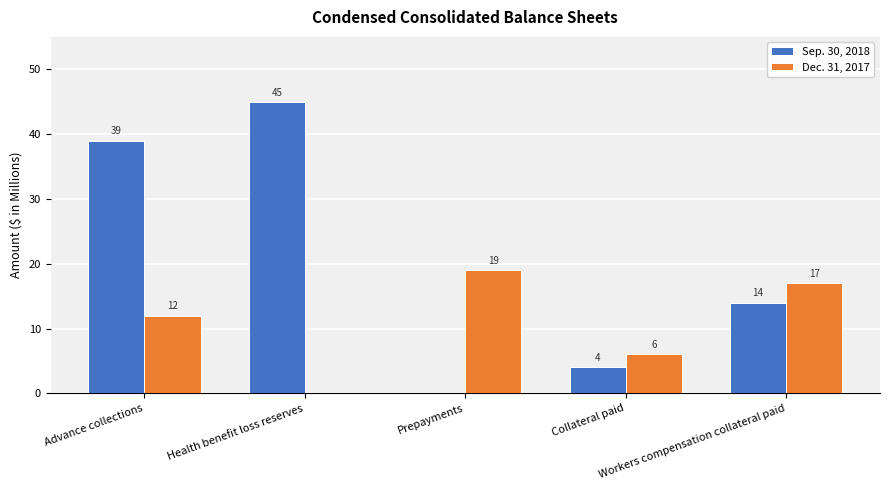

How many groups of bars are there?

5